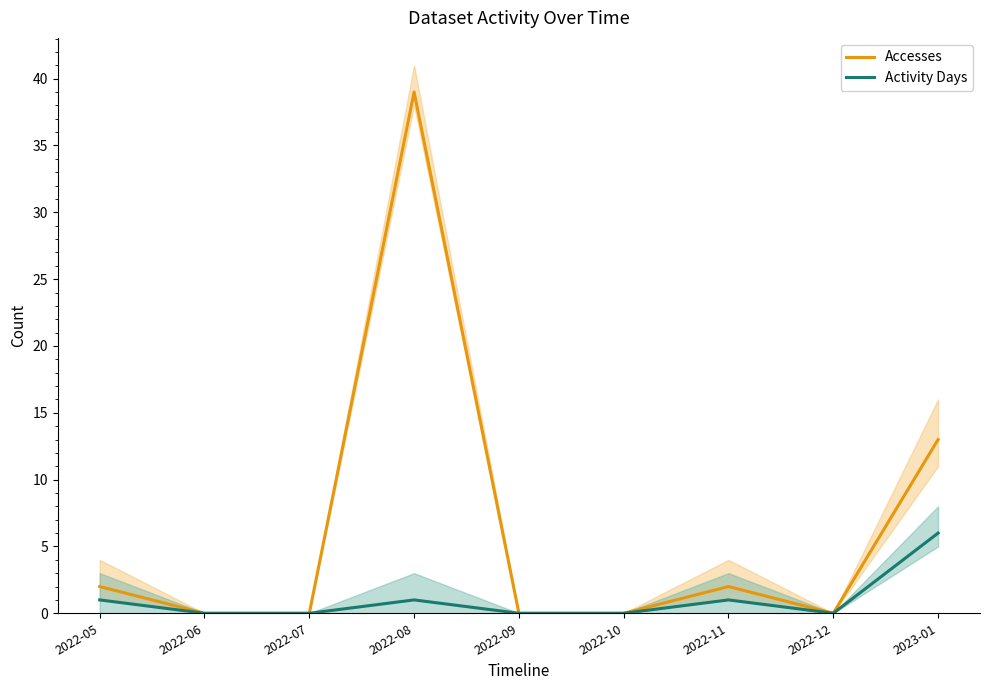

Which category has the lowest value in the Activity Days series?

2022-06